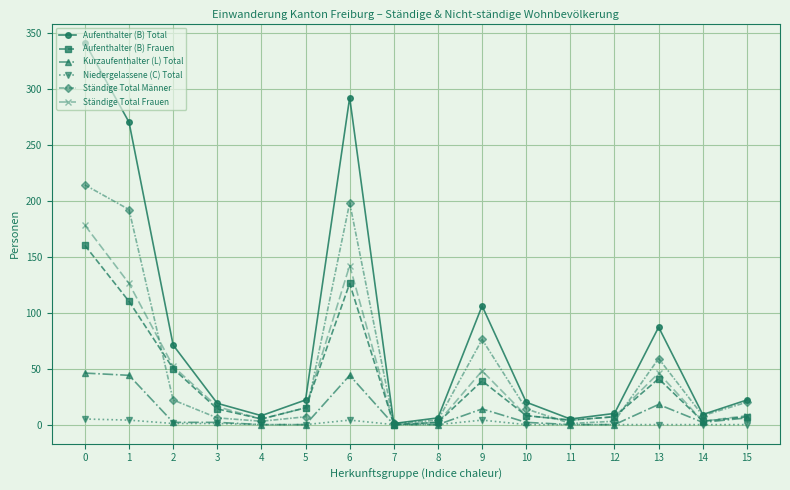

What is the highest value of the Ständige Total Männer series?

214